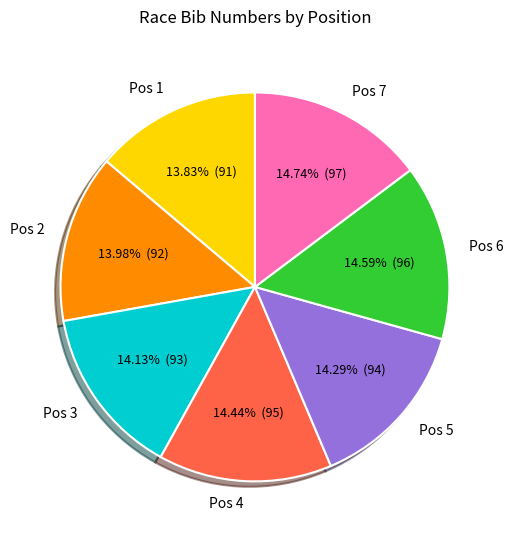

Do Pos 5 and Pos 4 together represent more than half of the pie?

No